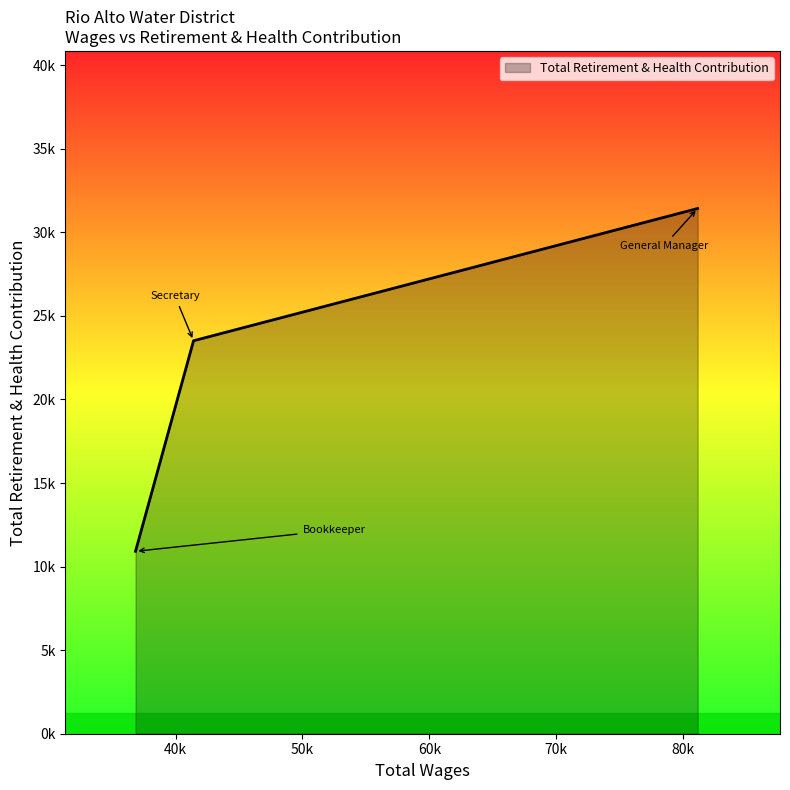

Does the chart have visible grid lines?

No